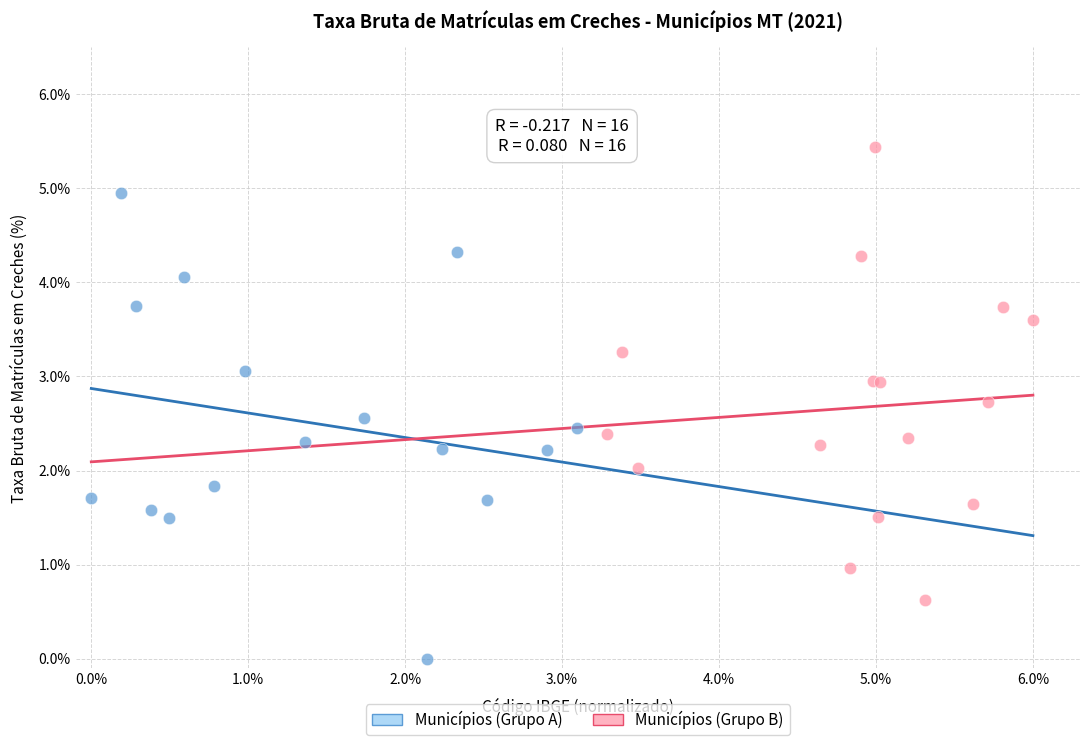

Which series contains the highest Y value?

Municípios (Grupo B)